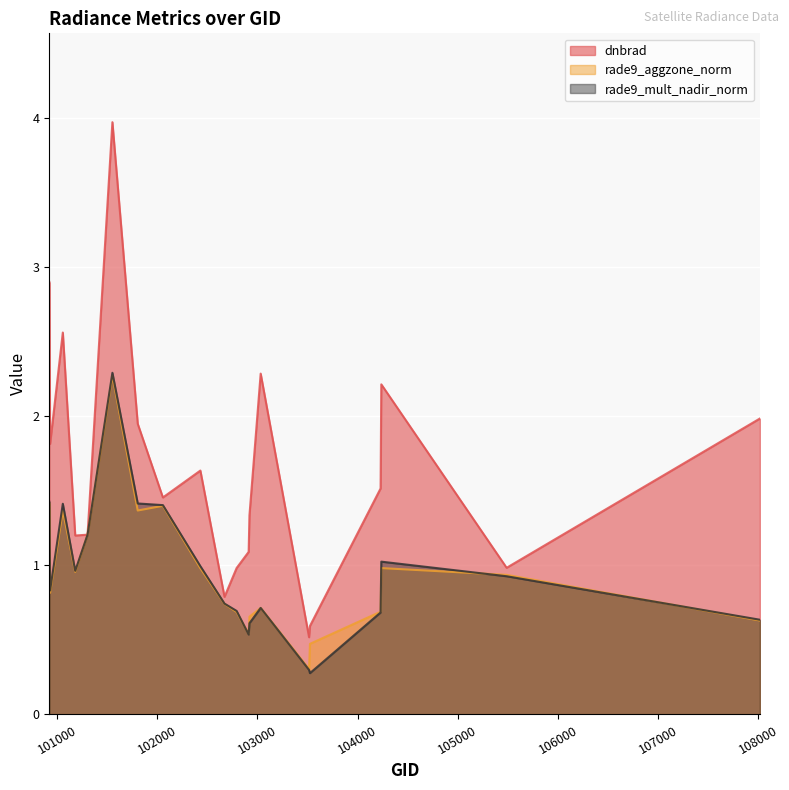

Which label corresponds to the largest value in the chart?

101552